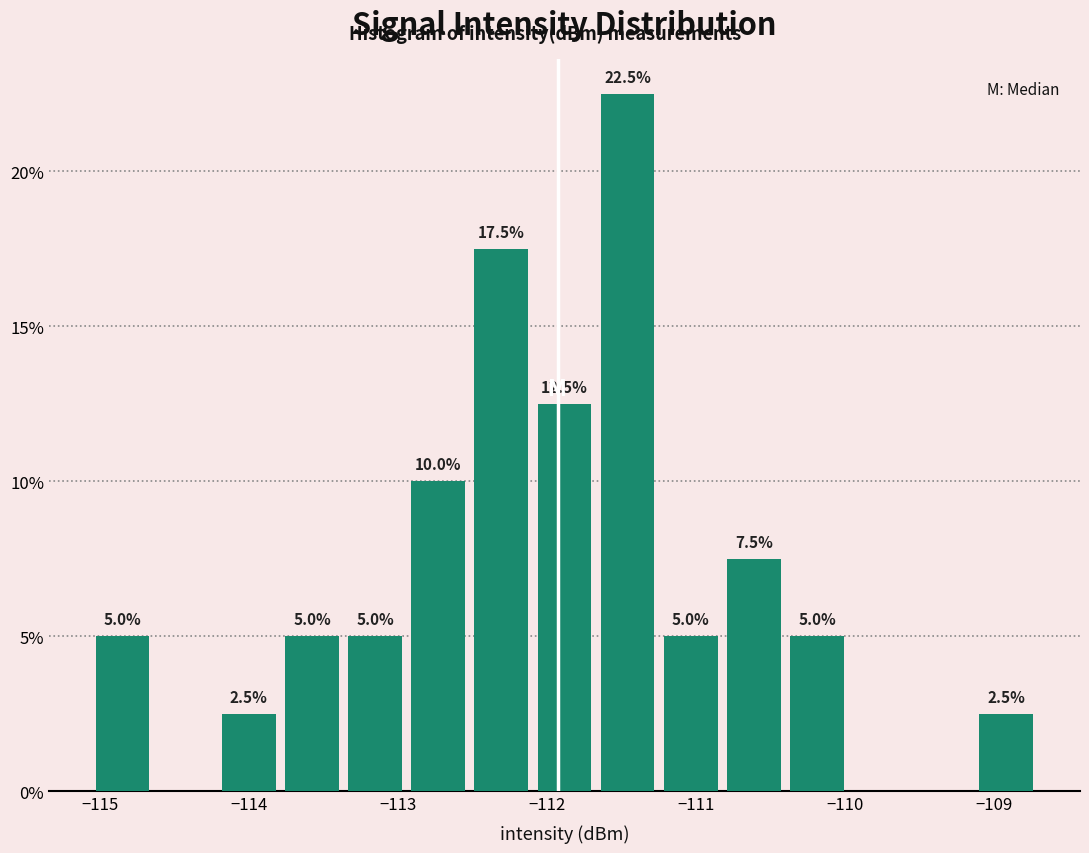

Over which range of the x-axis is the bar tallest?

-111.7 to -111.2